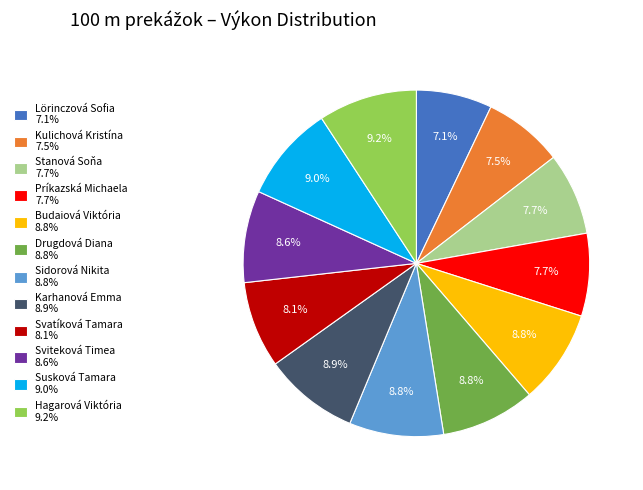

Is there any slice that represents more than half of the pie?

No